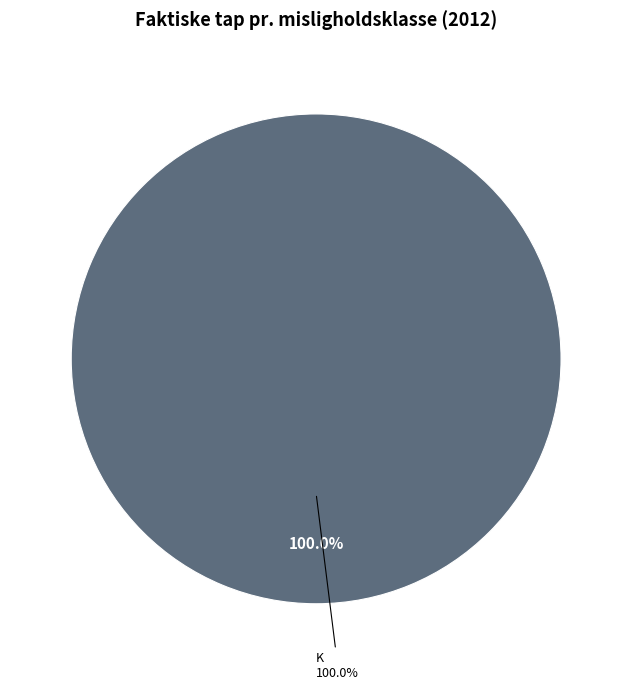

Is the sum of F (1,25-2,50 %) and D (0,50-0,75 %) greater than half?

No